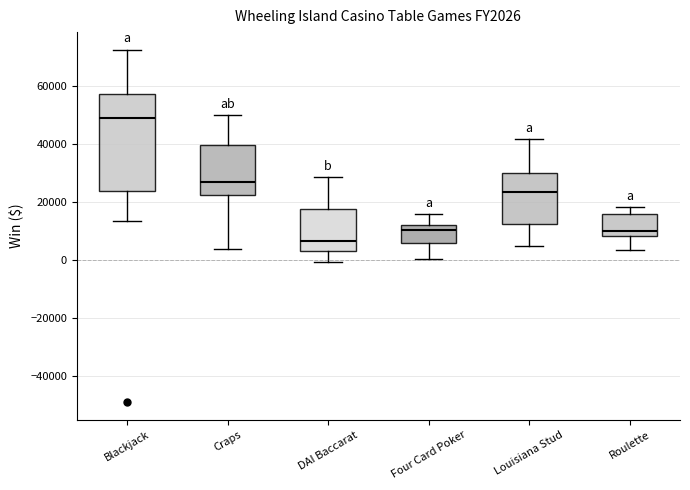

Comparing the boxes themselves (not the whiskers), which one is the tallest?

Blackjack